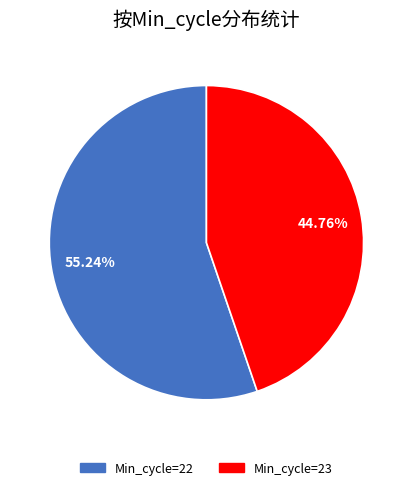

Does any single category account for the majority?

Yes